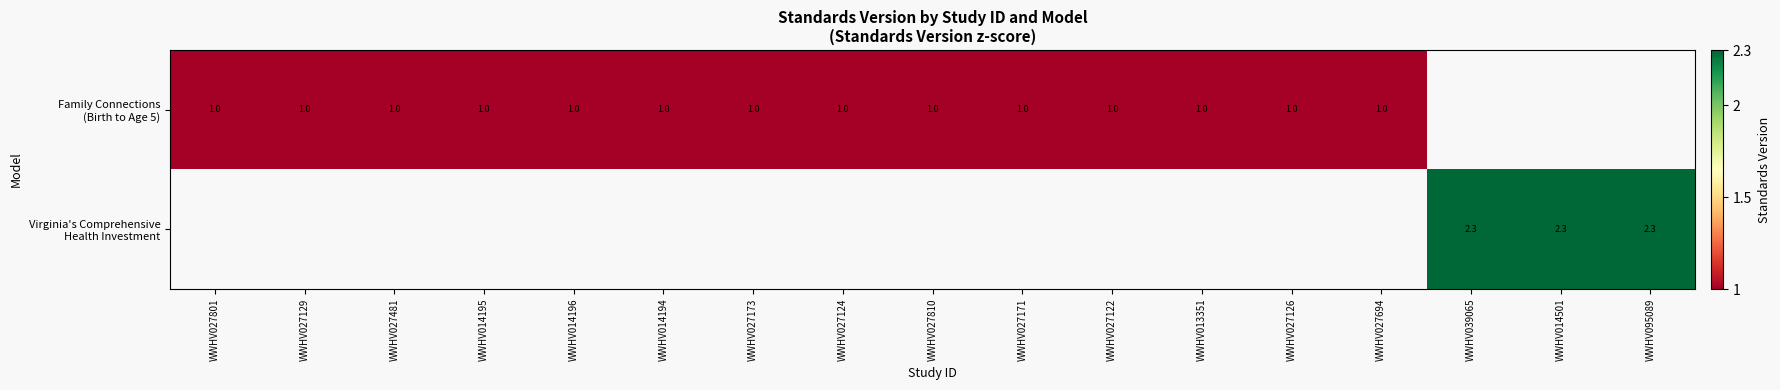

At how many categories does at least one series exceed 1?

3